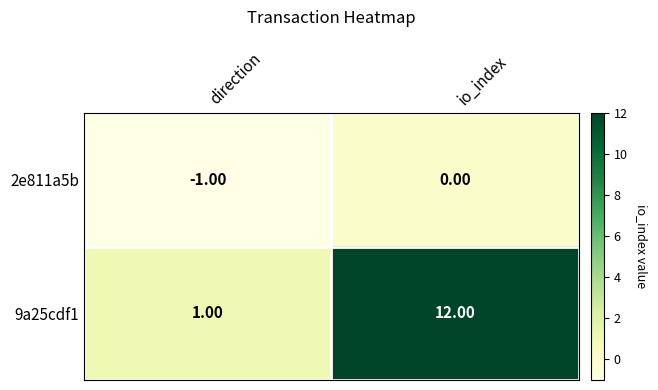

At which category is the sum across all series the highest?

io_index